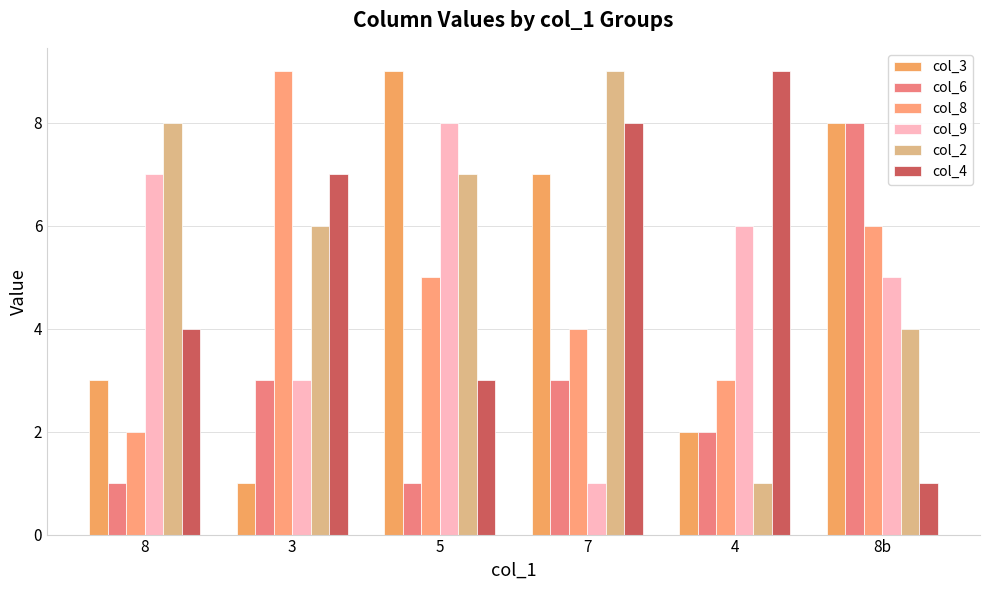

What is the spread (max minus min) of values at 5?

8